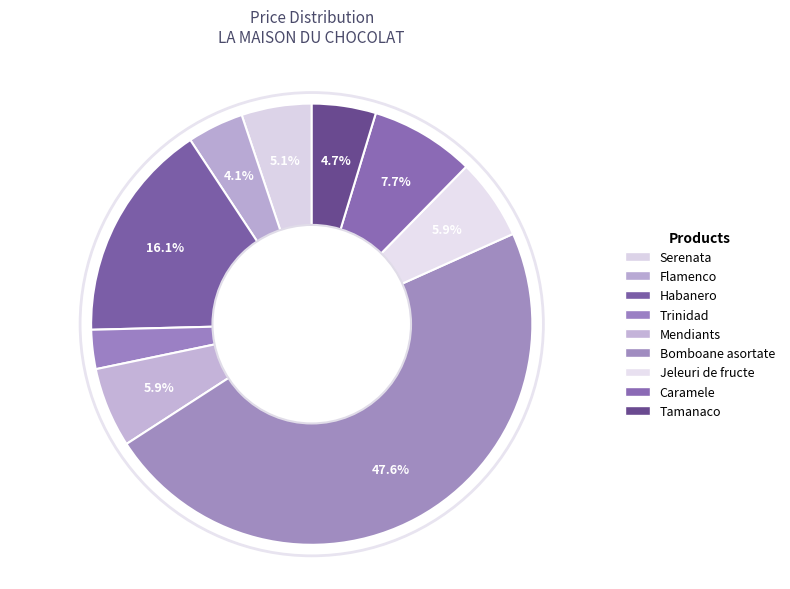

Combined, do Flamenco and Serenata account for over 50%?

No